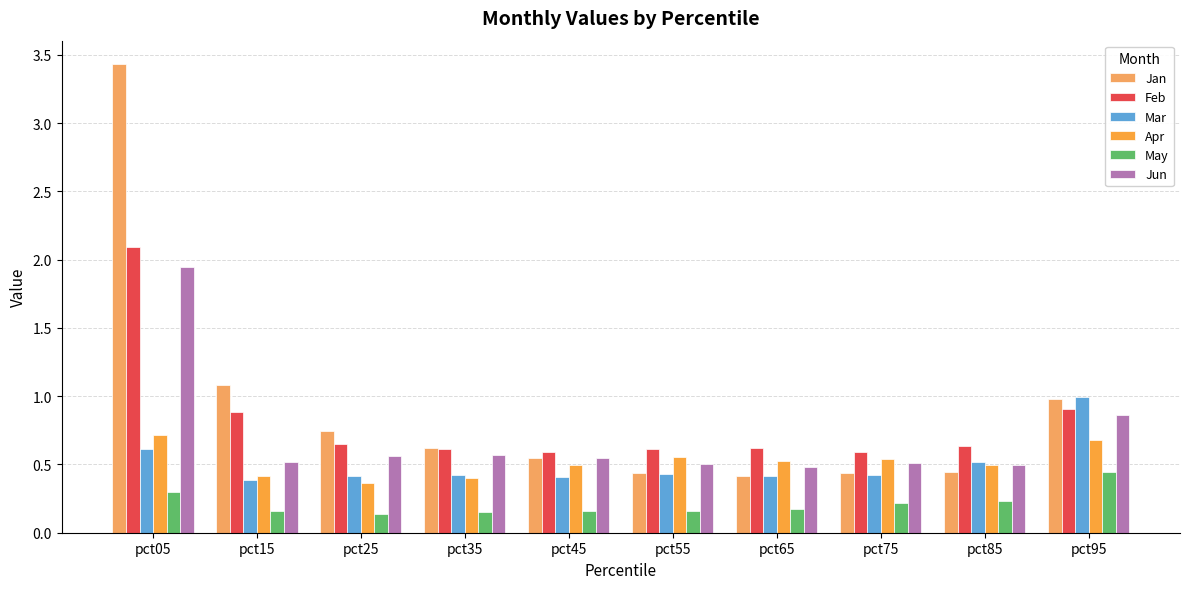

How many bars are there in each group?

6